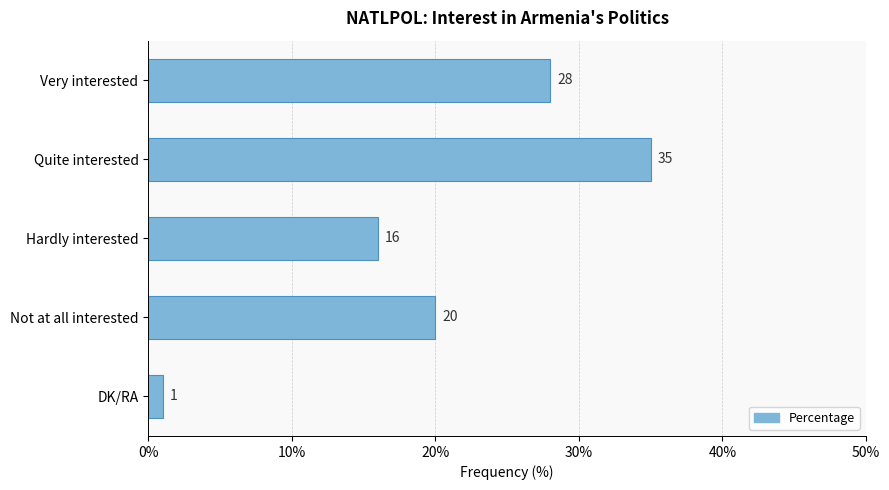

Count the values in the range 16 to 28.

3